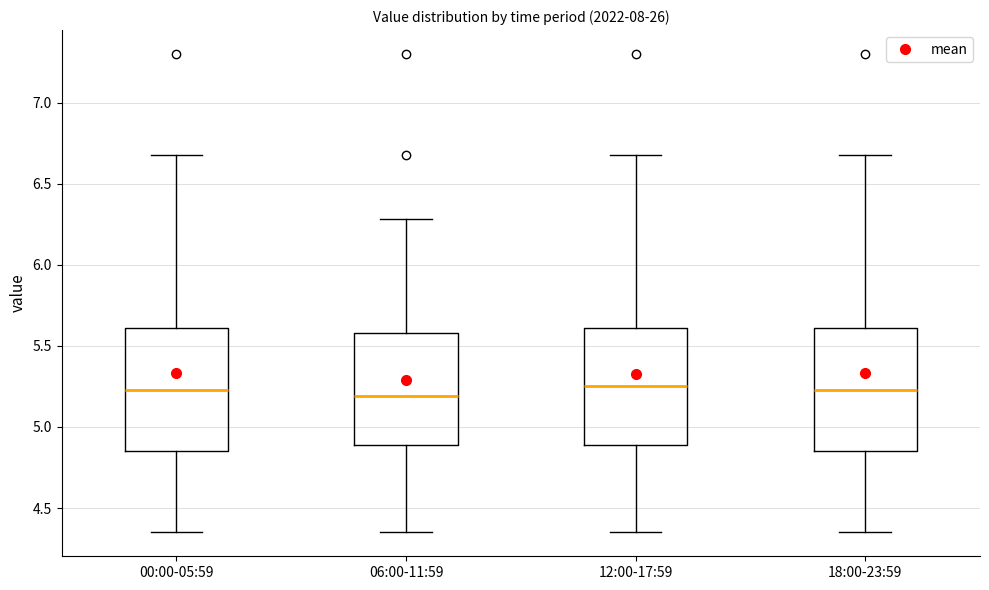

Reading left to right, read every box against the y-axis: the position of its median line, the range the box covers, and the ends of its whiskers. The values are not printed on the chart, so give them approximately, as read against the axis.

00:00-05:59: median 5.25, box 4.85 to 5.60, whiskers 4.35 to 6.70
06:00-11:59: median 5.20, box 4.90 to 5.60, whiskers 4.35 to 6.30
12:00-17:59: median 5.25, box 4.90 to 5.60, whiskers 4.35 to 6.70
18:00-23:59: median 5.25, box 4.85 to 5.60, whiskers 4.35 to 6.70